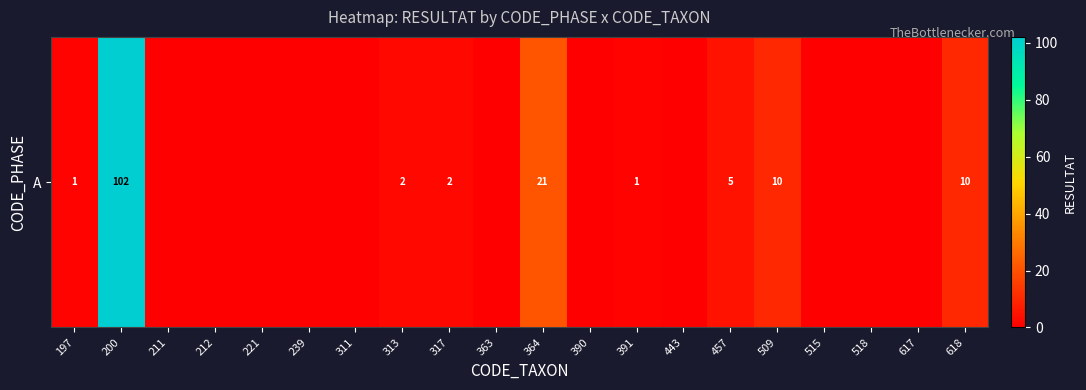

Rank the categories by value from lowest to highest.

211, 212, 221, 239, 311, 363, 390, 443, 515, 518, 617, 197, 391, 313, 317, 457, 509, 618, 364, 200